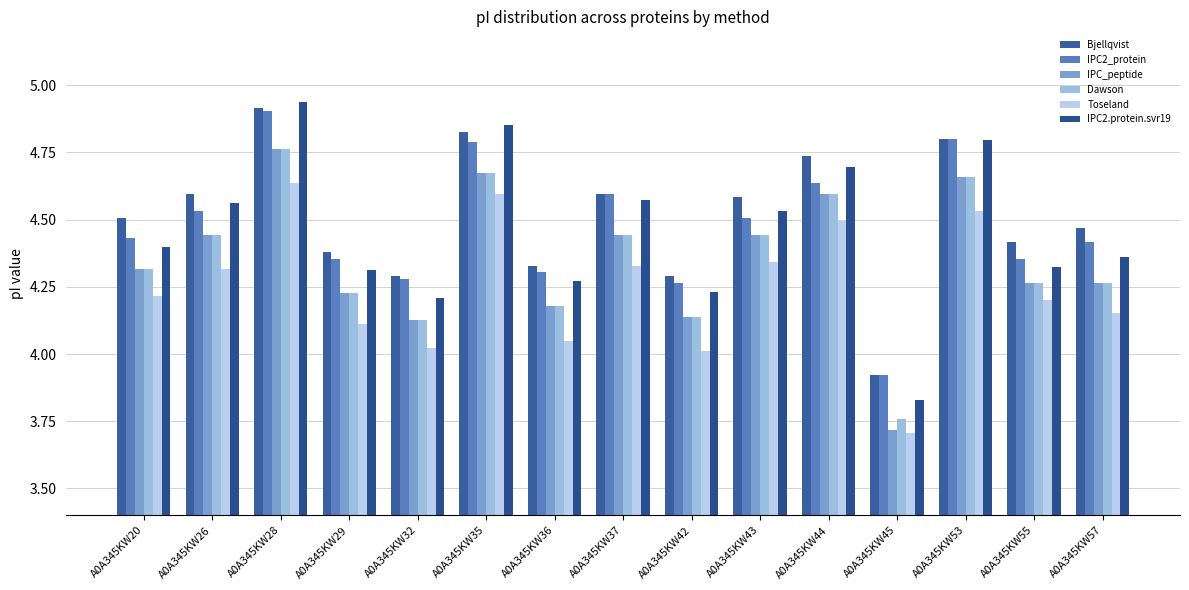

How many values in the IPC2_protein series exceed 4?

14